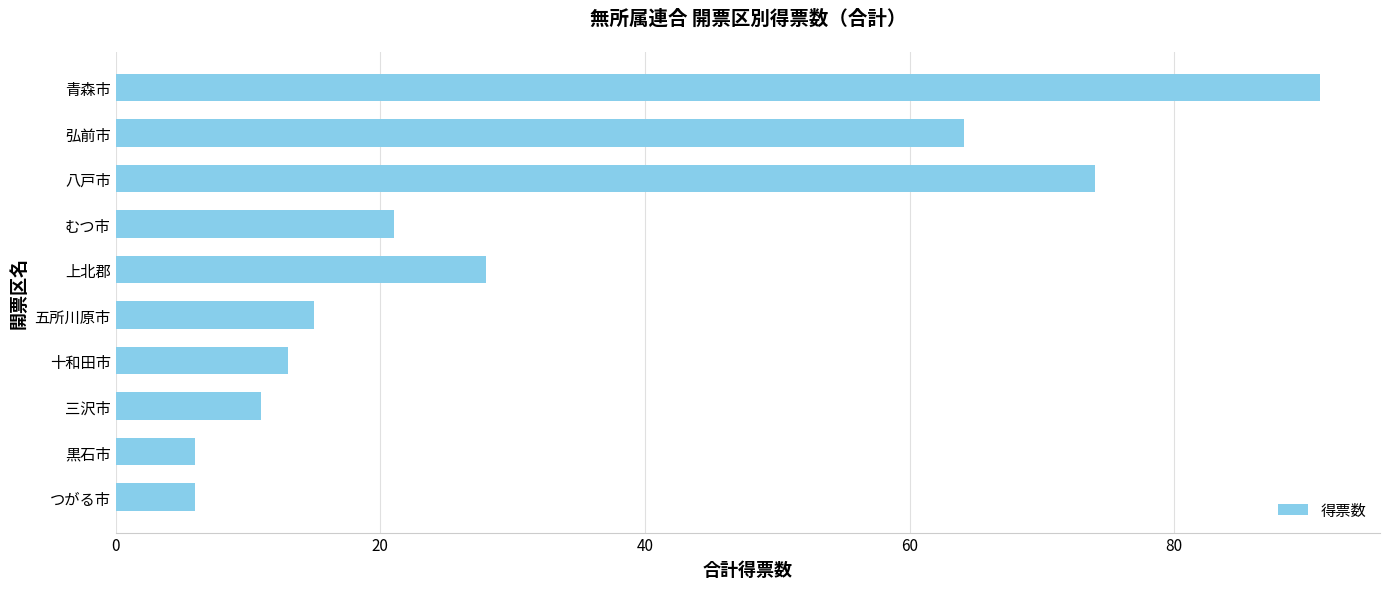

What is the value of the 3rd bar from the top?

74.0